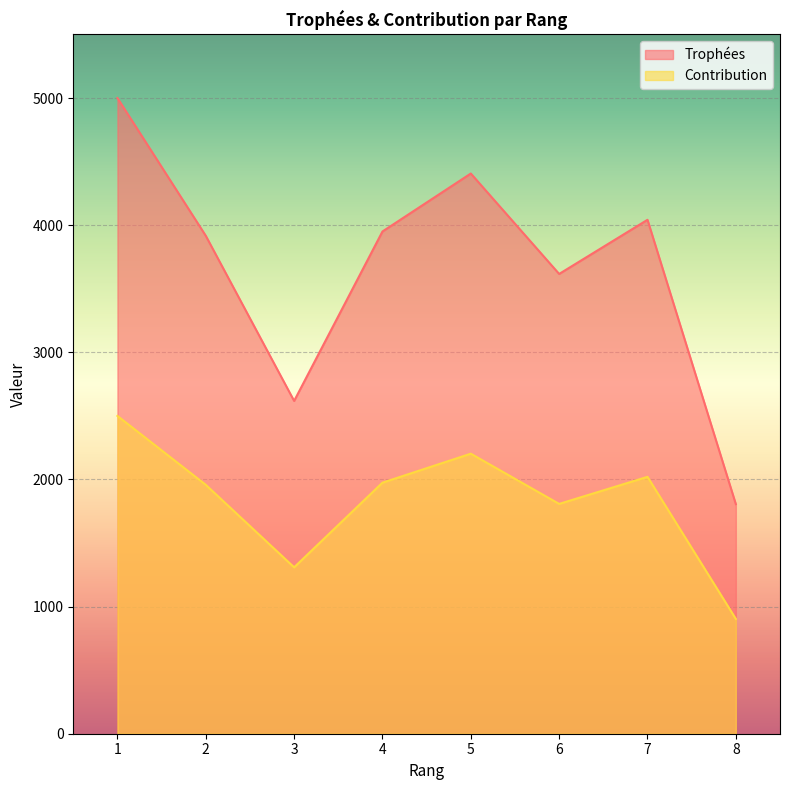

What is the total value across all series at 2?

5875